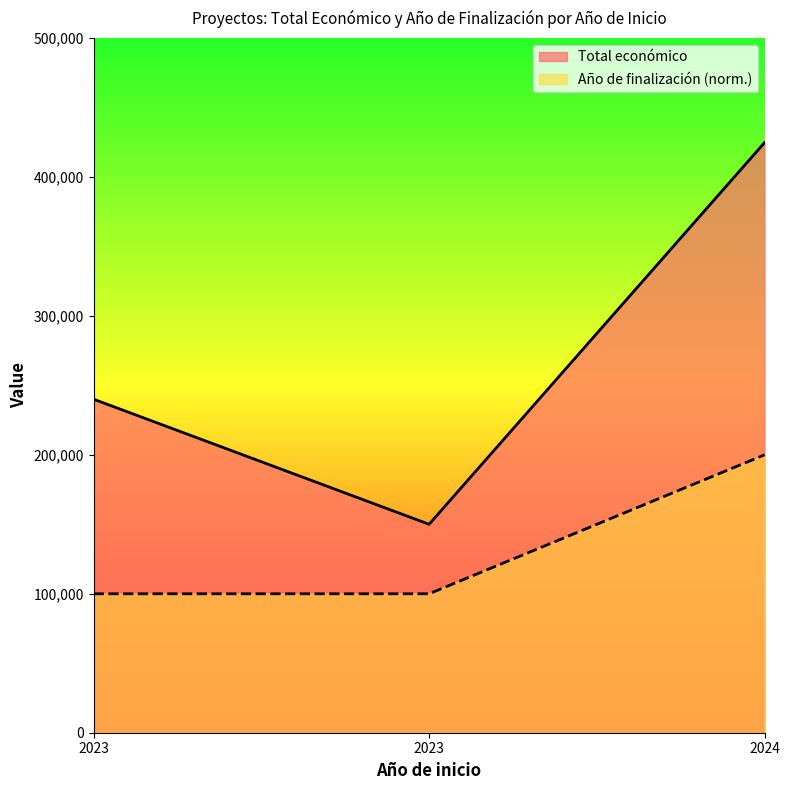

Rank the series by their maximum value, from lowest to highest.

Año de finalización (norm.), Total económico